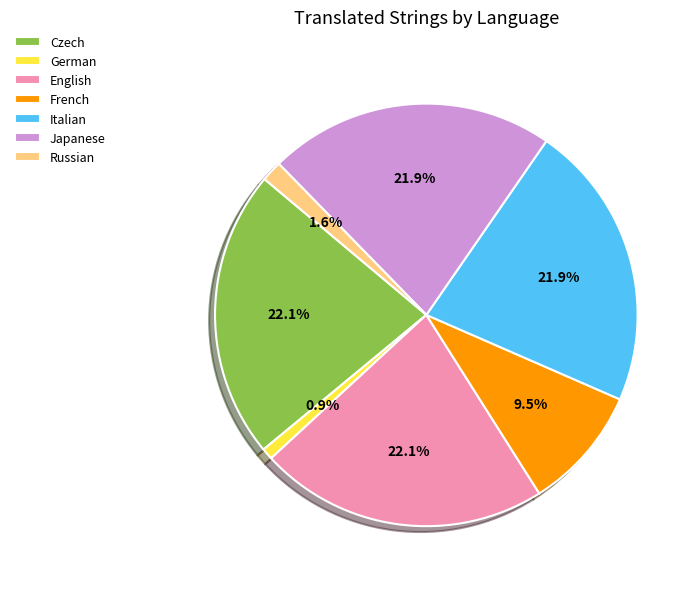

What percentage is the Italian slice, to the nearest percent?

22%